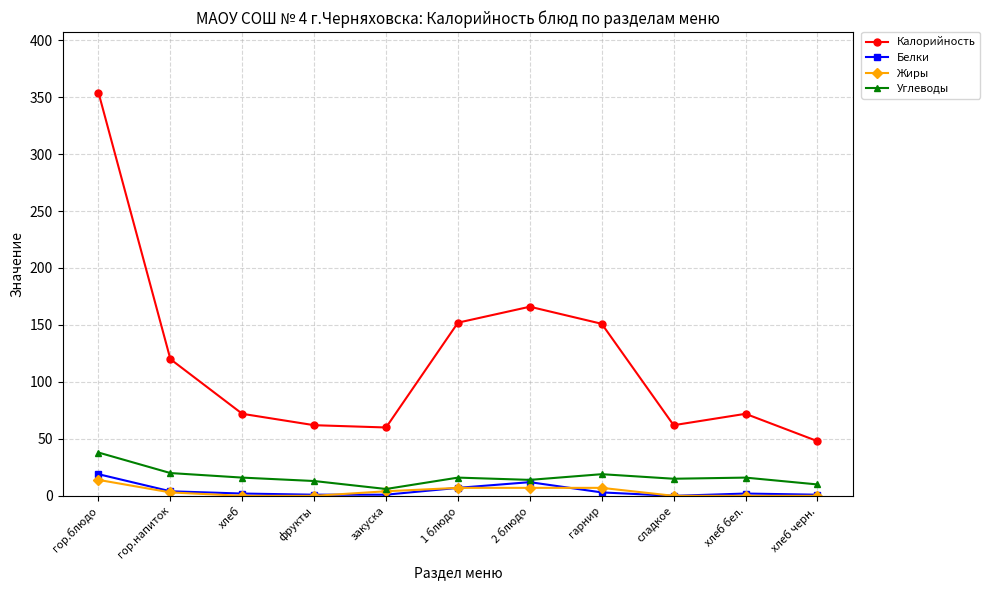

What is the difference between the maximum and minimum values in the Углеводы series?

32